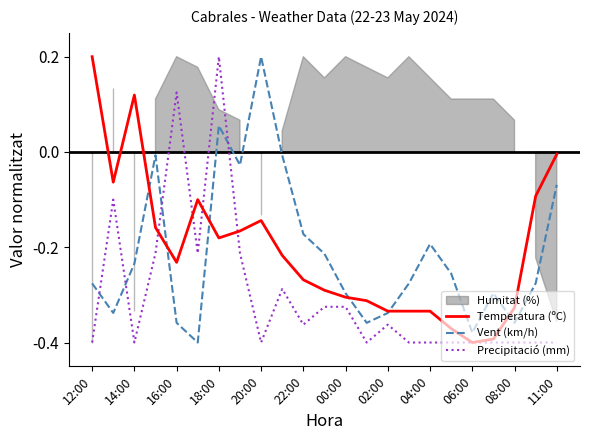

How many interior local valleys does the Temperatura (ºC) series have?

4